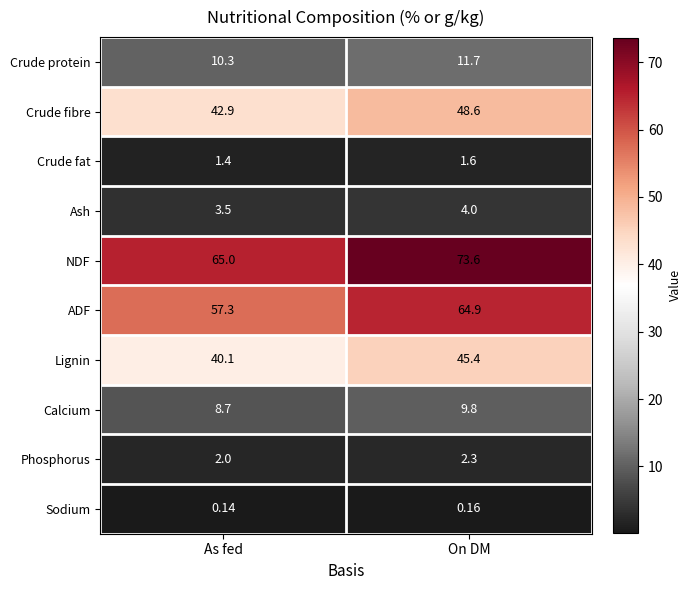

Which series has the largest range (max minus min)?

NDF